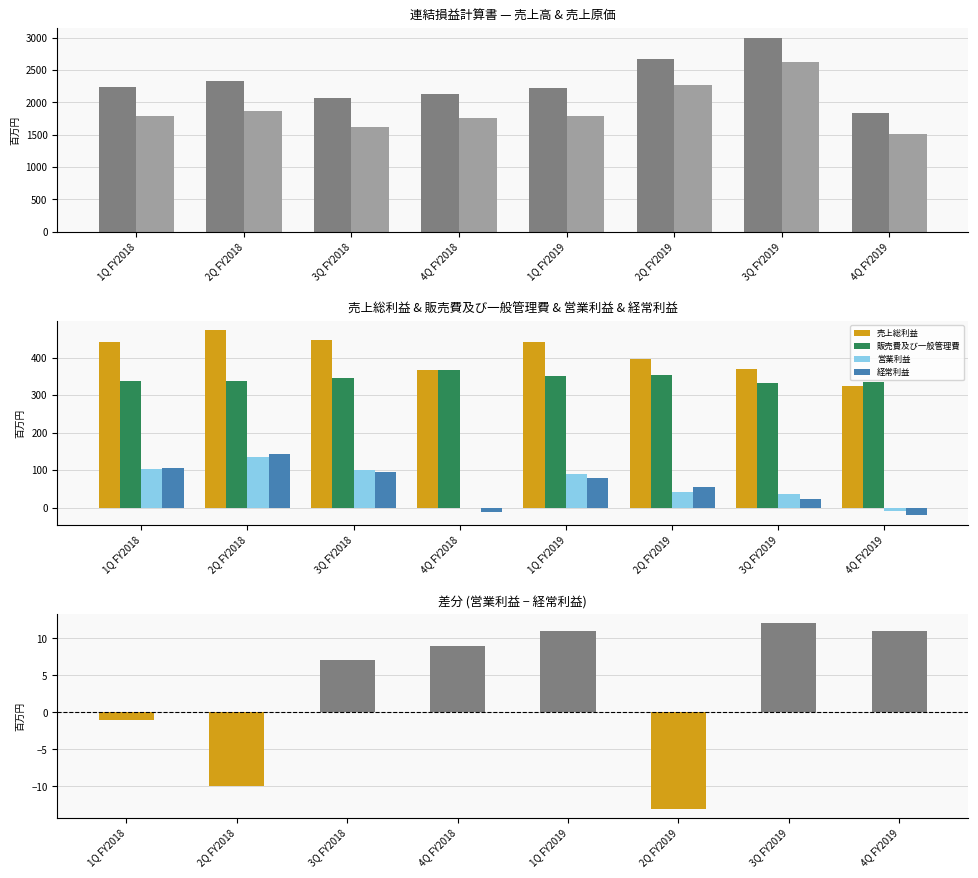

What is the lowest value of the 経常利益 series?

-21